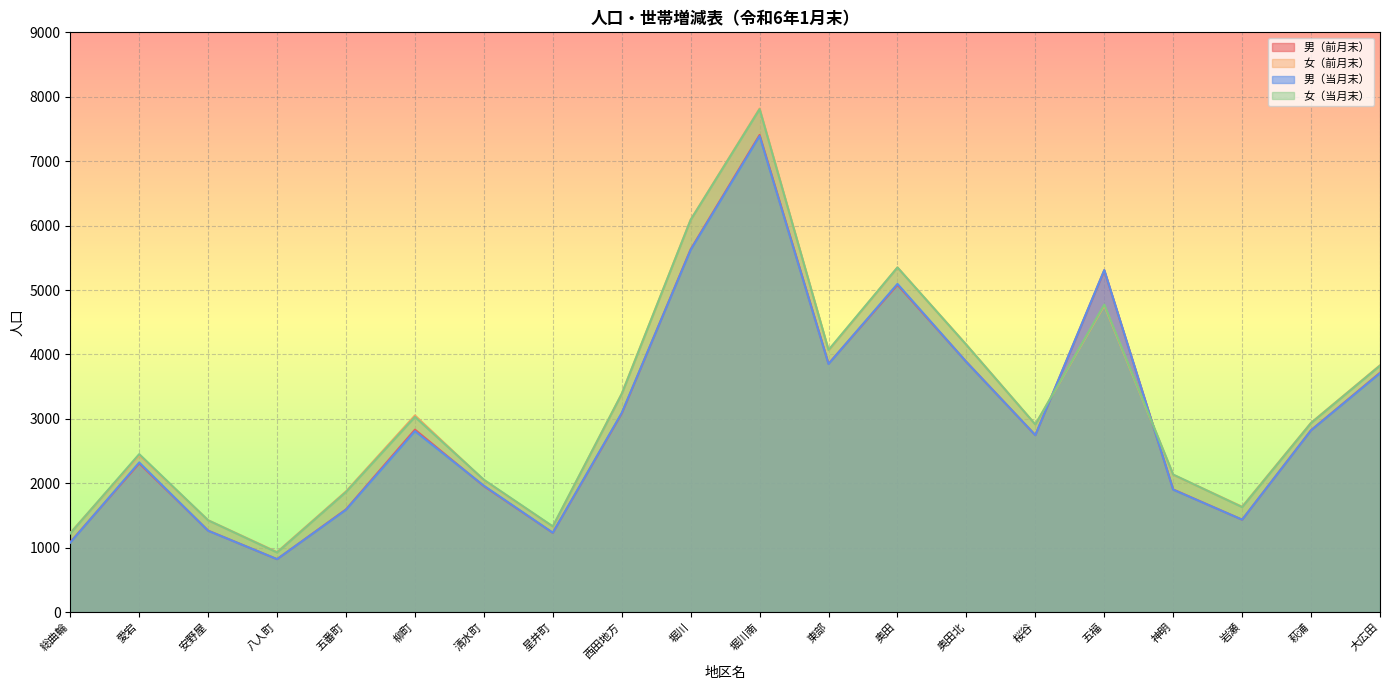

Reading right to left, list all the values displayed in this chart.

男（前月末）: 3716	2824	1435	1904	5306	2747	3884	5080	3856	7407	5632	3084	1231	1956	2833	1595	822	1265	2309	1086
女（前月末）: 3831	2939	1636	2132	4760	2913	4150	5350	4065	7817	6091	3389	1328	2049	3053	1874	932	1426	2437	1230
男（当月末）: 3709	2822	1435	1901	5310	2747	3883	5095	3852	7391	5623	3092	1232	1962	2809	1589	822	1263	2323	1079
女（当月末）: 3826	2936	1630	2135	4774	2913	4148	5350	4069	7807	6089	3387	1331	2055	3030	1865	926	1425	2453	1223